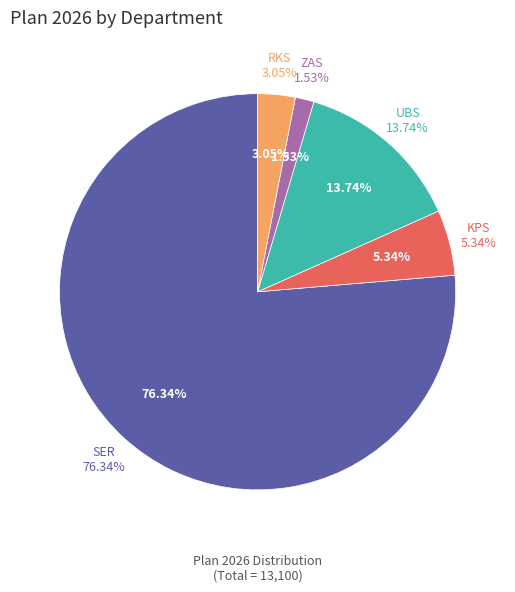

What is the ratio of the value at UBS to the value at ZAS?

9.0